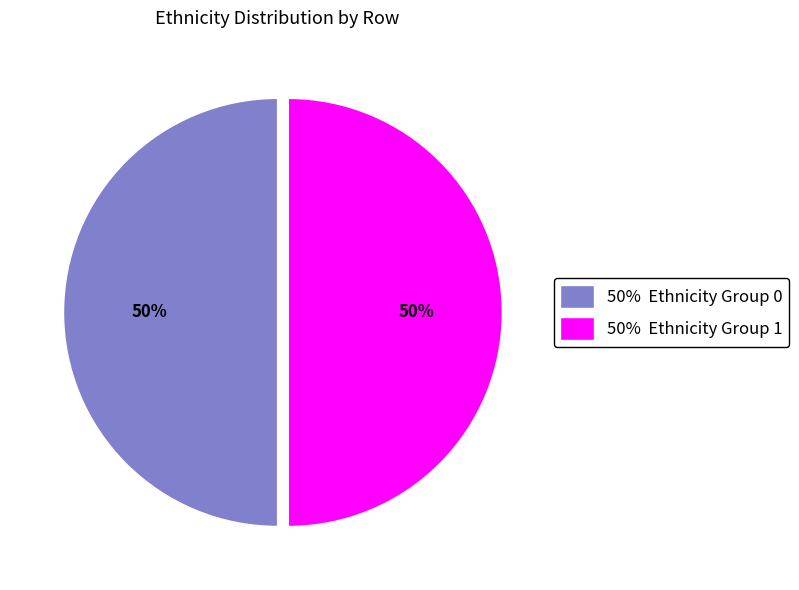

The 50% Ethnicity Group 0 slice represents 50% of the pie. True or false?

True